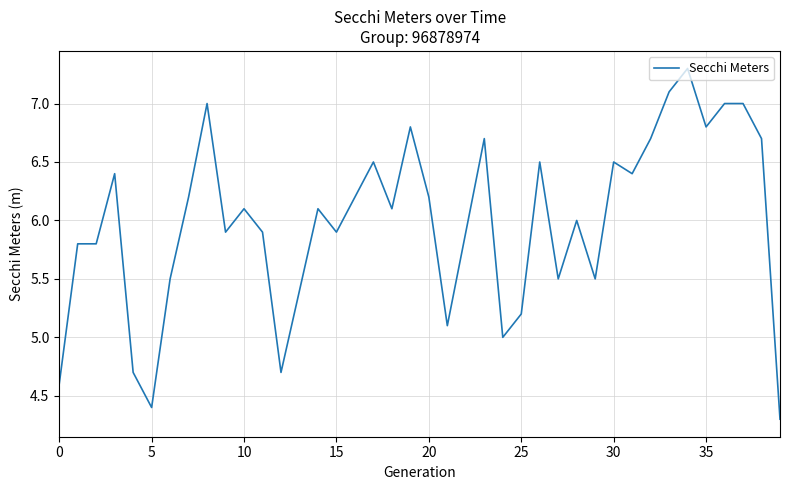

What is the greatest value displayed?

7.3